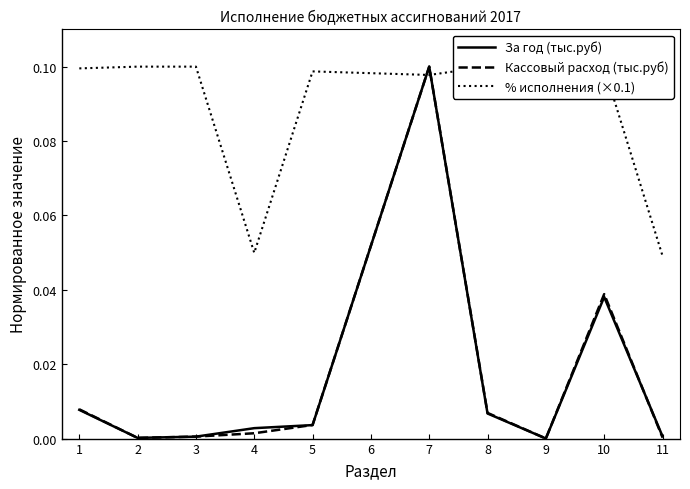

Which series ends up on top after the final intersection of Кассовый расход (тыс.руб) and За год (тыс.руб)?

За год (тыс.руб)